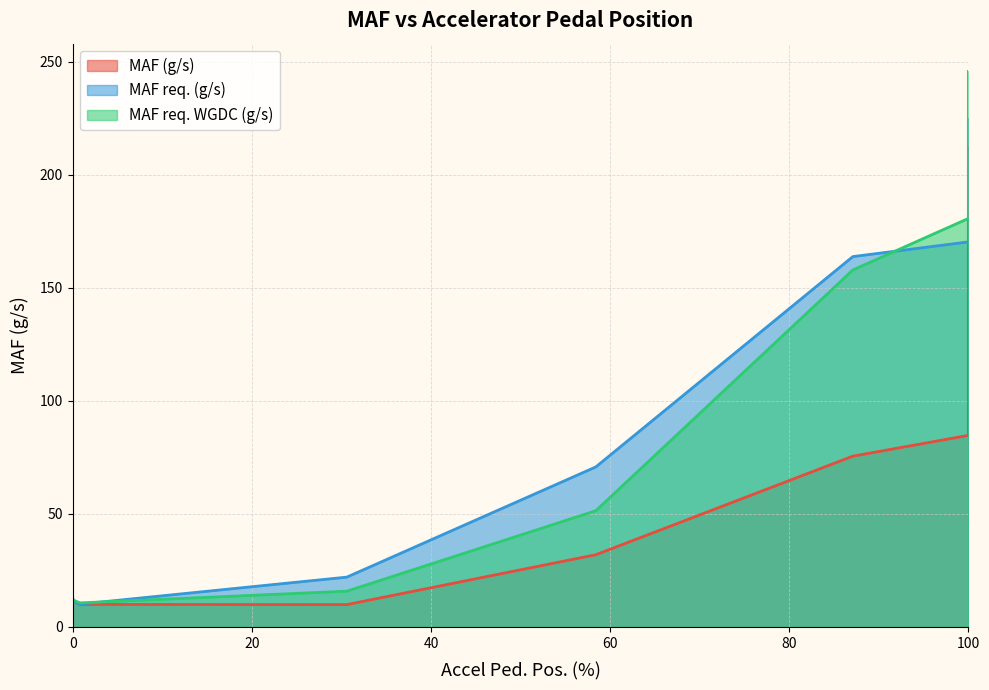

How many lines are shown in the chart?

3